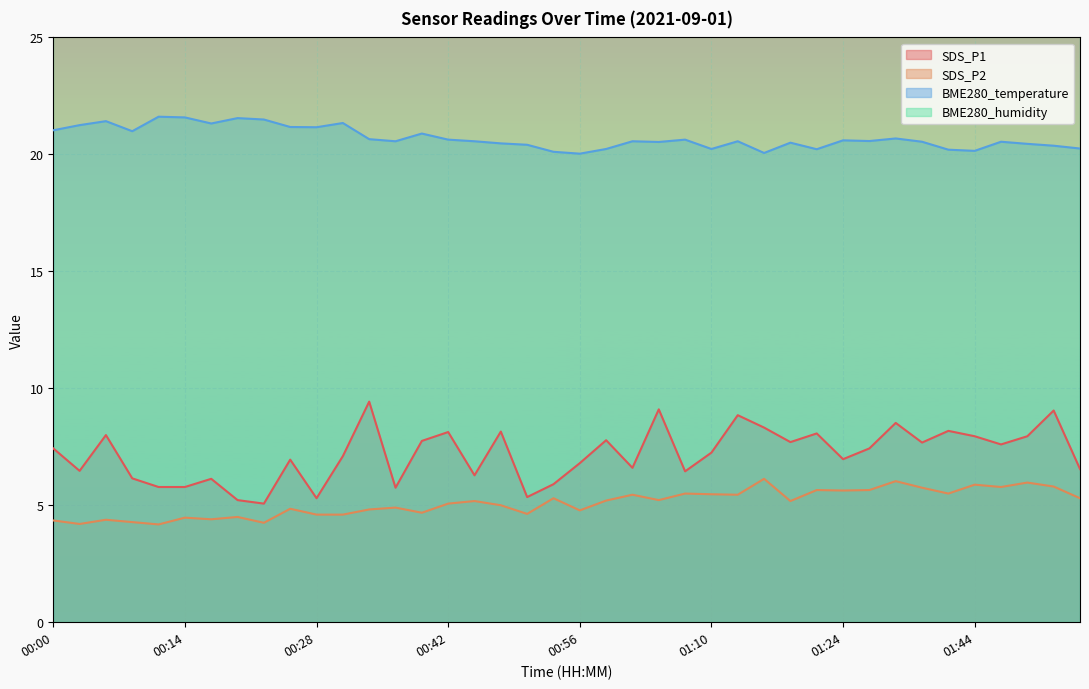

Which series changed the most between 00:22 and 00:39?

SDS_P1